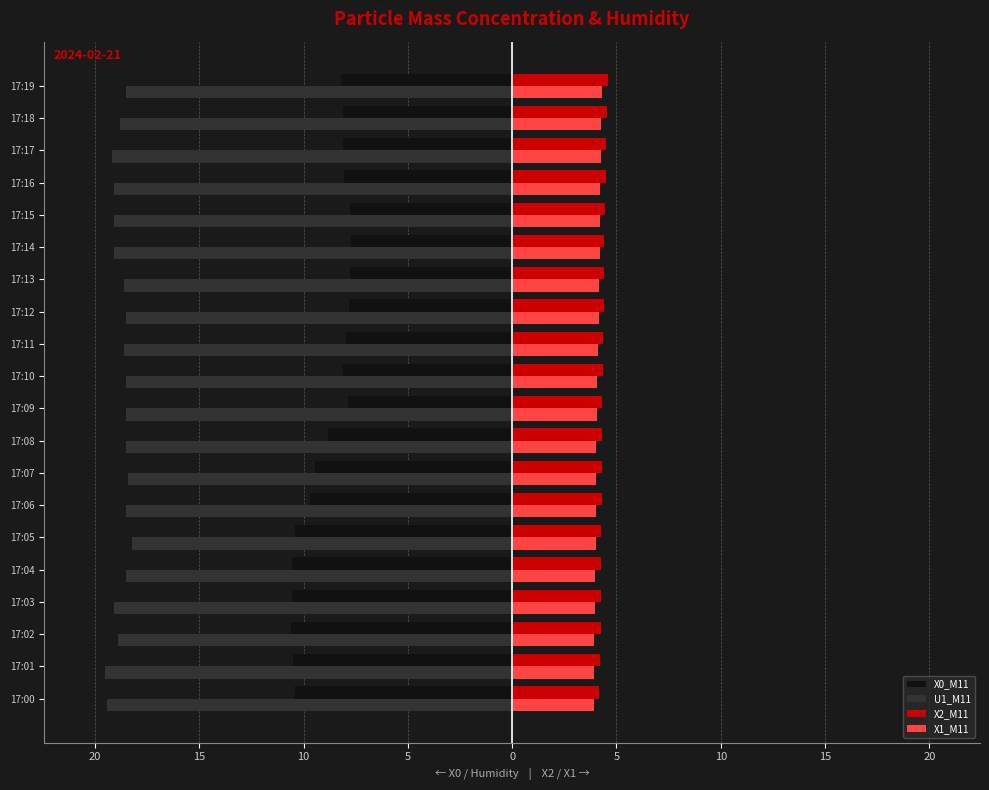

What are all the series names shown in the legend?

X0_M11, U1_M11, X2_M11, X1_M11